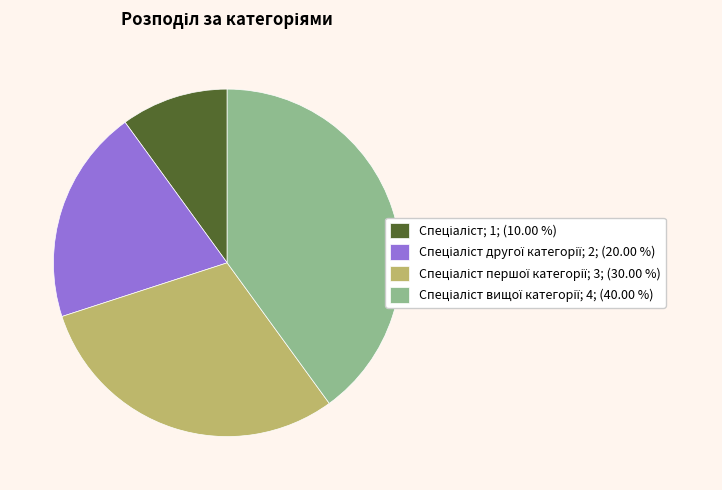

Is there a majority slice in this chart?

No